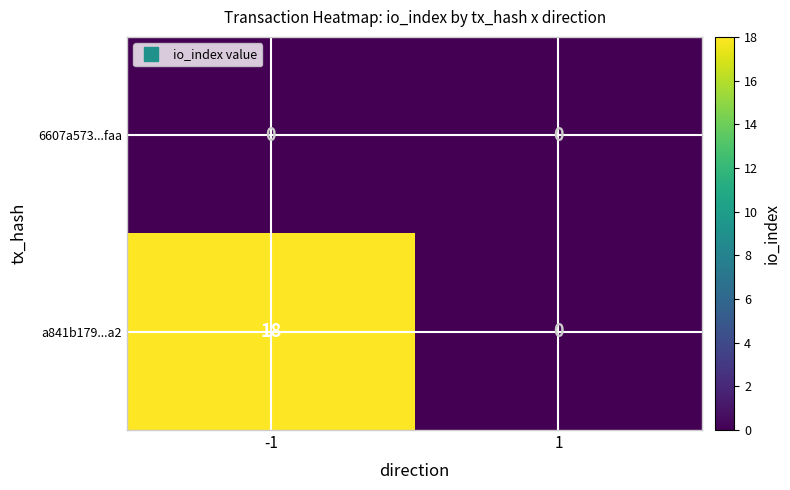

True or false: a841b179...a2 has a value of 0 at 1.

True